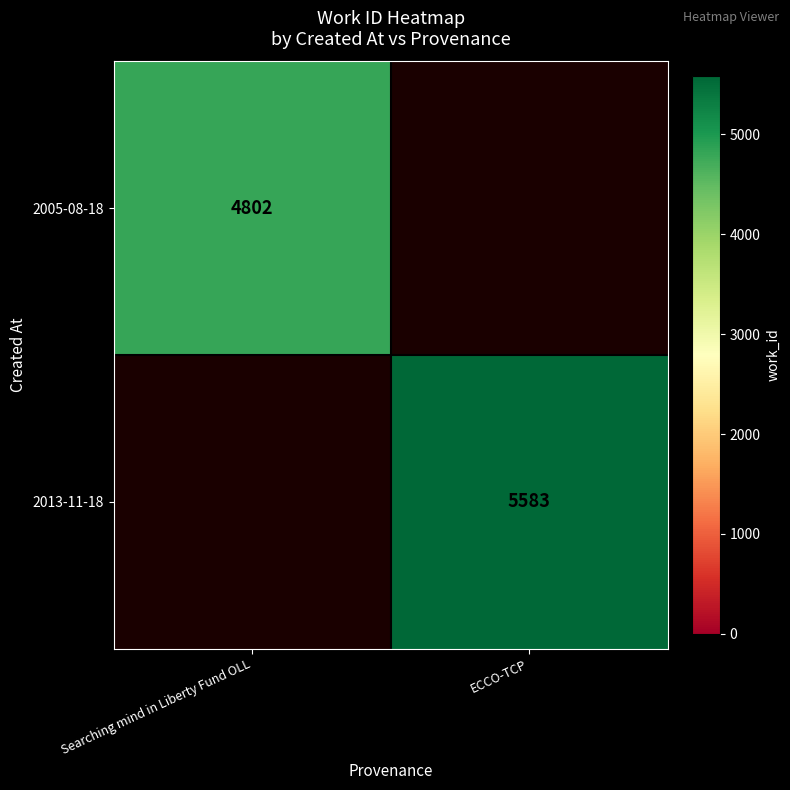

The 2013-11-18 series shows 5583 at ECCO-TCP. True or false?

True